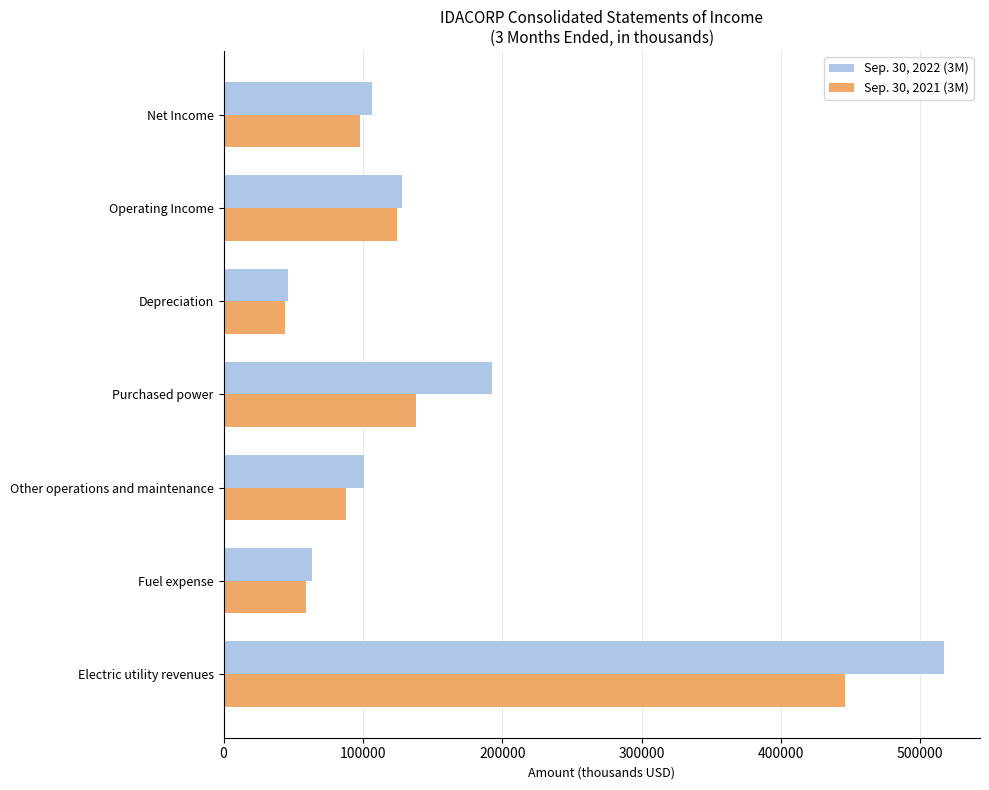

What is the difference between the maximum and second lowest values in the Sep. 30, 2022 (3M) series?

453470